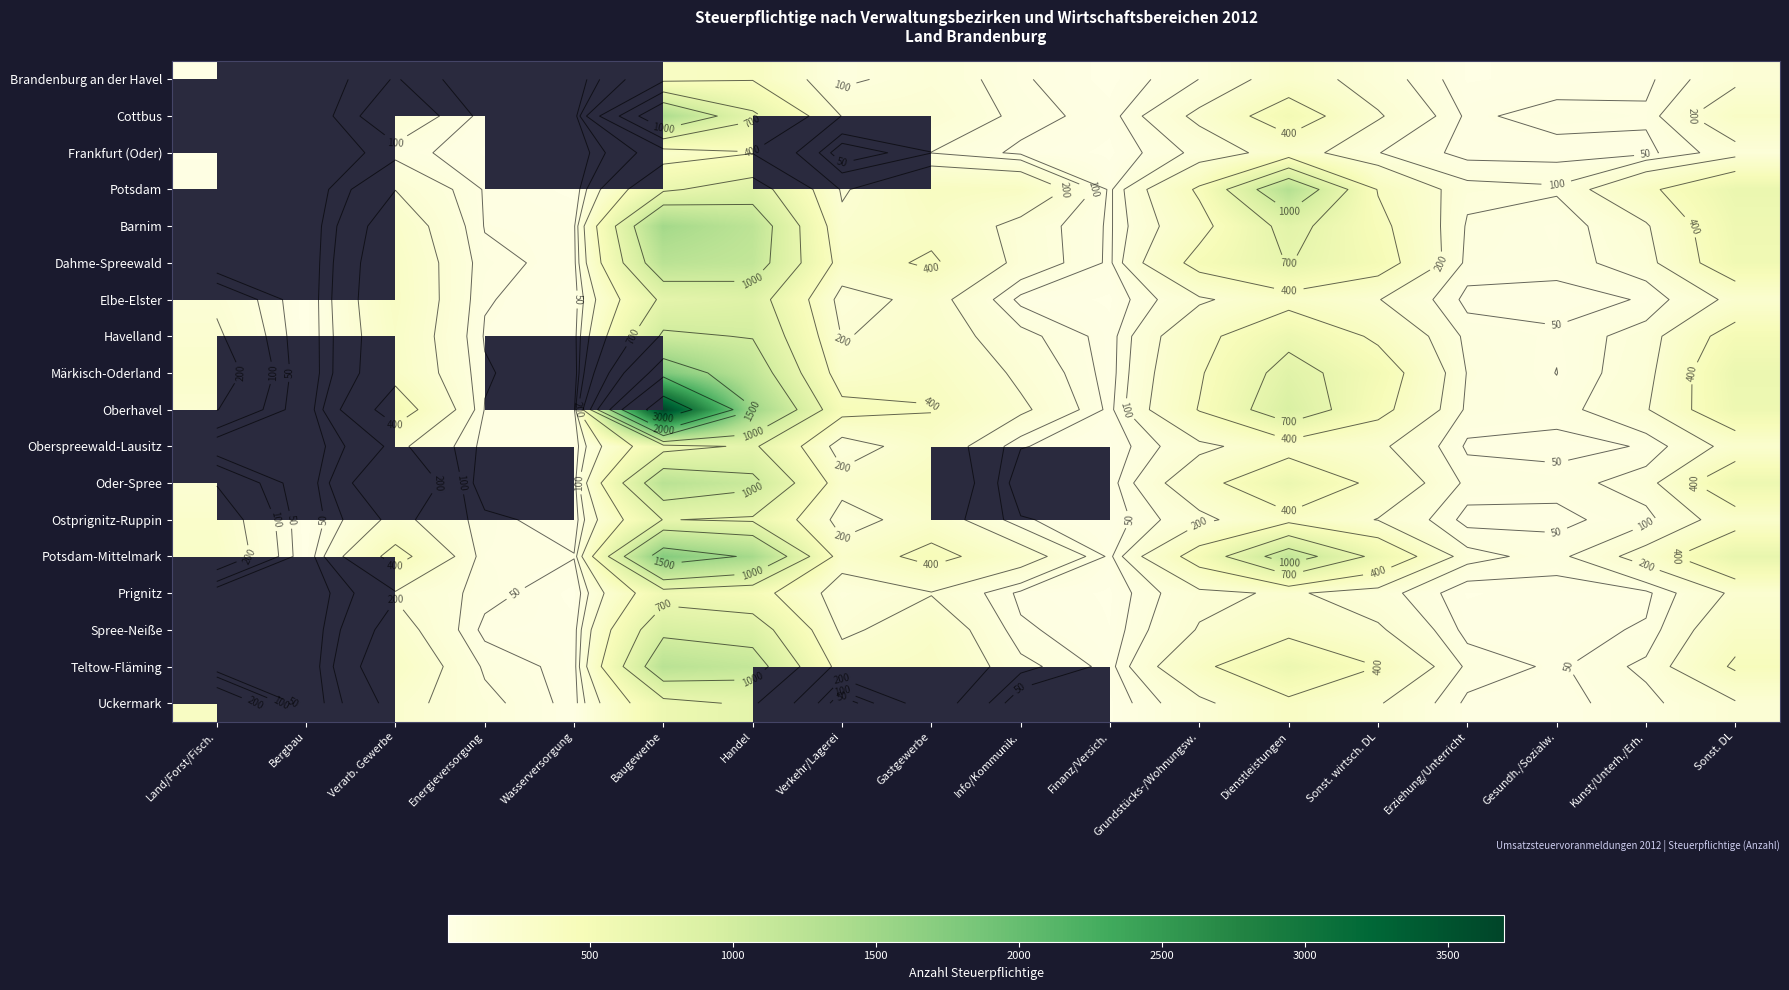

Which has a higher value, Sonst. wirtsch. DL or Land/Forst/Fisch.?

Sonst. wirtsch. DL